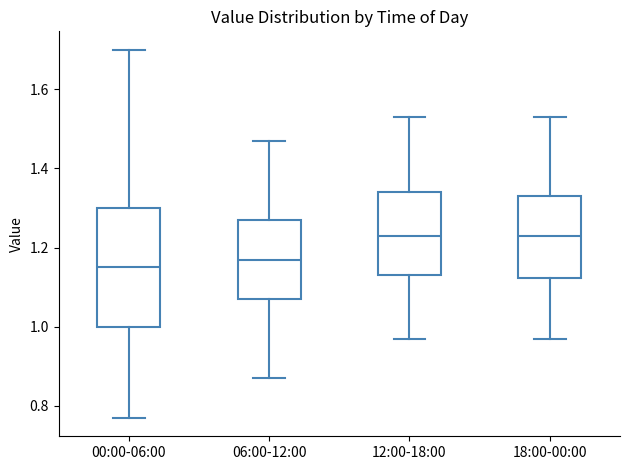

Reading left to right, read every box against the y-axis: the position of its median line, the range the box covers, and the ends of its whiskers. The values are not printed on the chart, so give them approximately, as read against the axis.

00:00-06:00: median 1.16, box 1.00 to 1.30, whiskers 0.78 to 1.70
06:00-12:00: median 1.18, box 1.08 to 1.28, whiskers 0.88 to 1.48
12:00-18:00: median 1.24, box 1.14 to 1.34, whiskers 0.98 to 1.54
18:00-00:00: median 1.24, box 1.12 to 1.34, whiskers 0.98 to 1.54